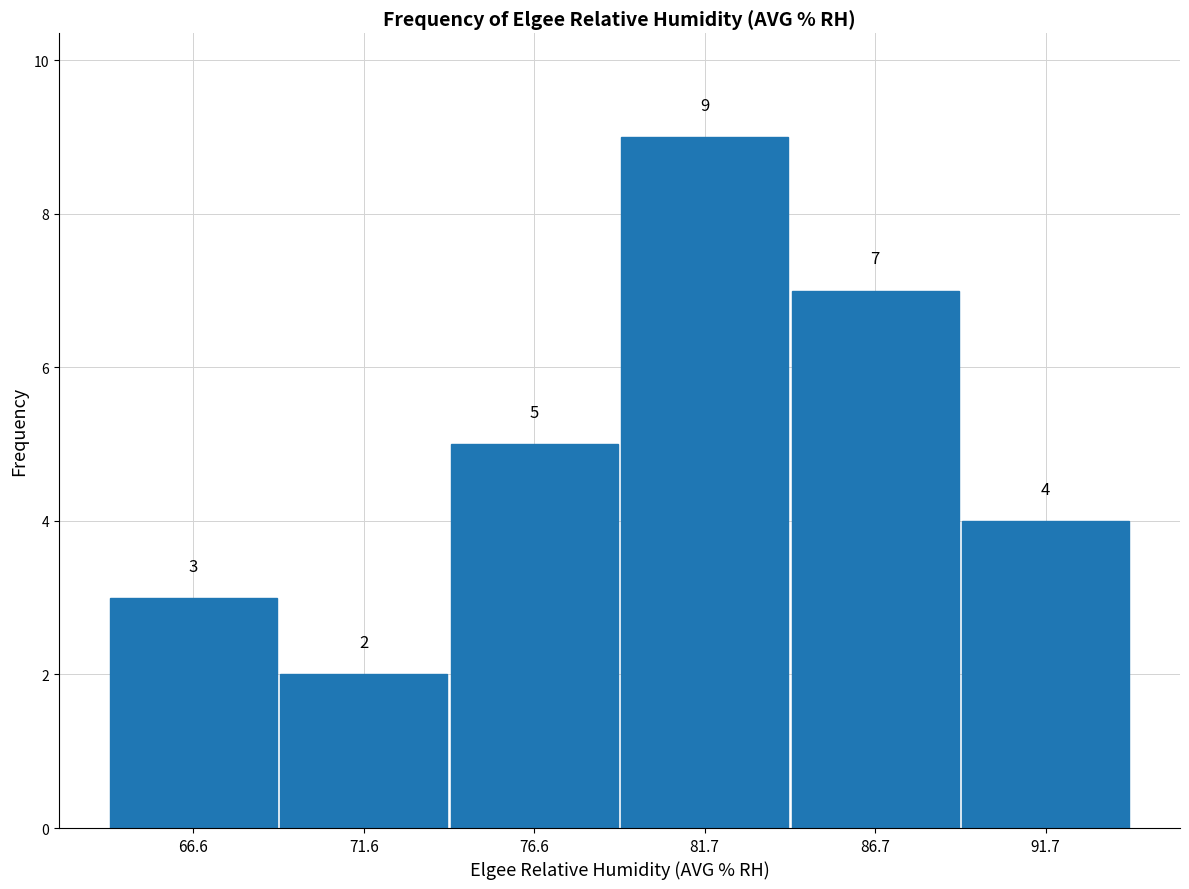

Reading left to right, list every bar in this chart as the range it spans on the x-axis followed by its height. The bar edges are not printed on the chart, so give them approximately, as read against the axis.

64 to 69: 3
69 to 74: 2
74 to 79: 5
79 to 84: 9
84 to 89: 7
89 to 94: 4